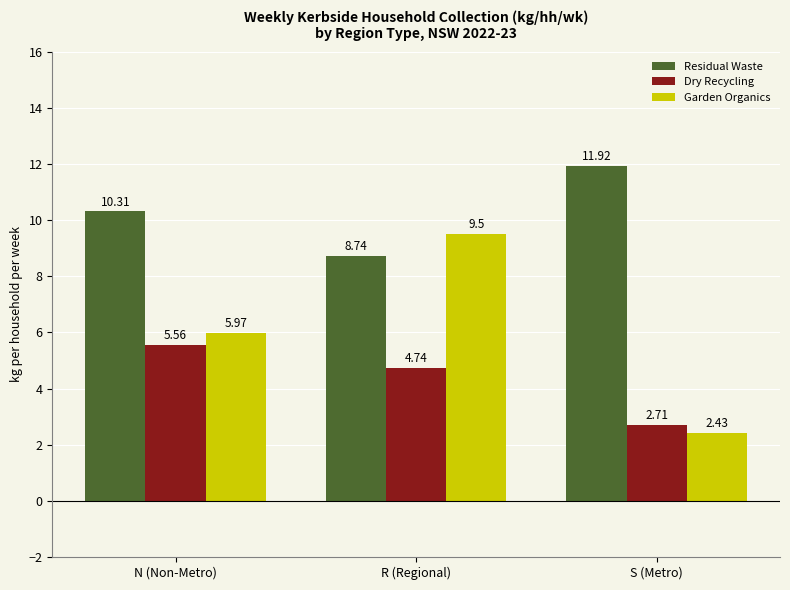

What are all the series names shown in the legend?

Residual Waste, Dry Recycling, Garden Organics